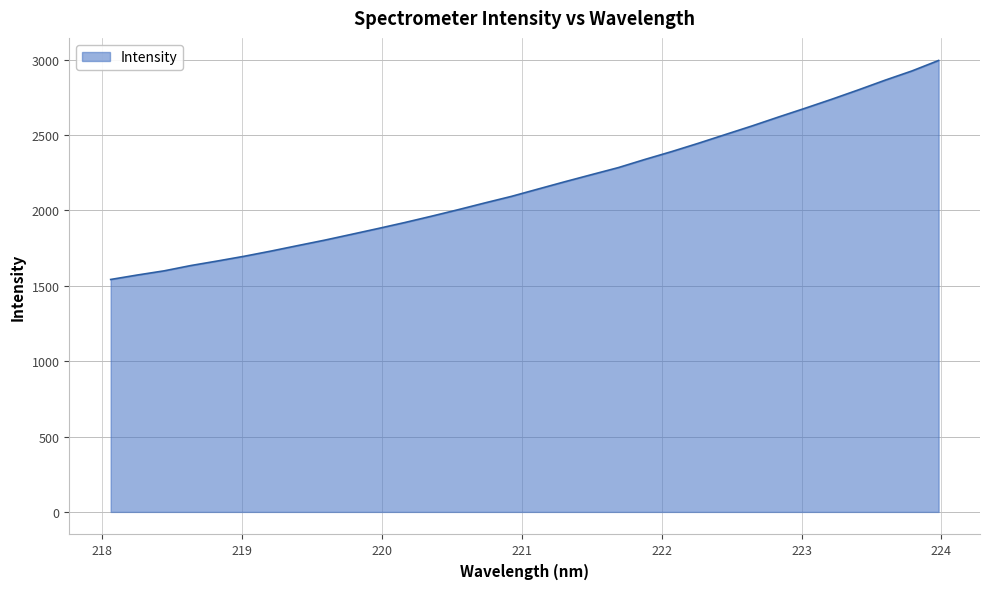

What is the greatest value displayed?

2993.8